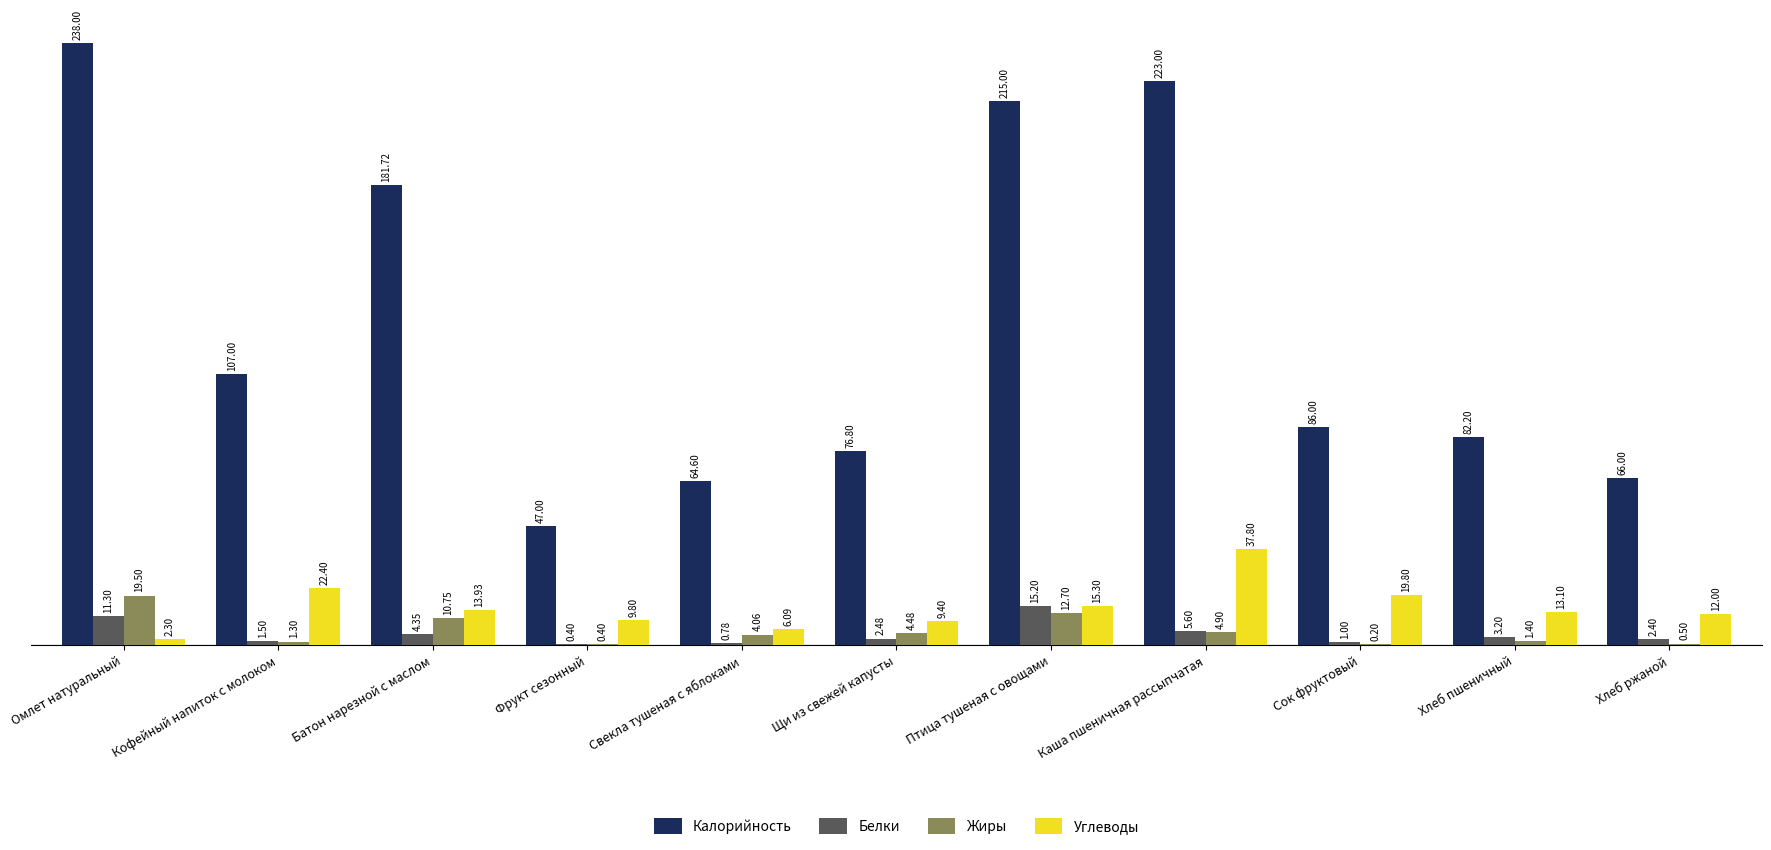

Which series changed the most between Свекла тушеная с яблоками and Птица тушеная с овощами?

Калорийность